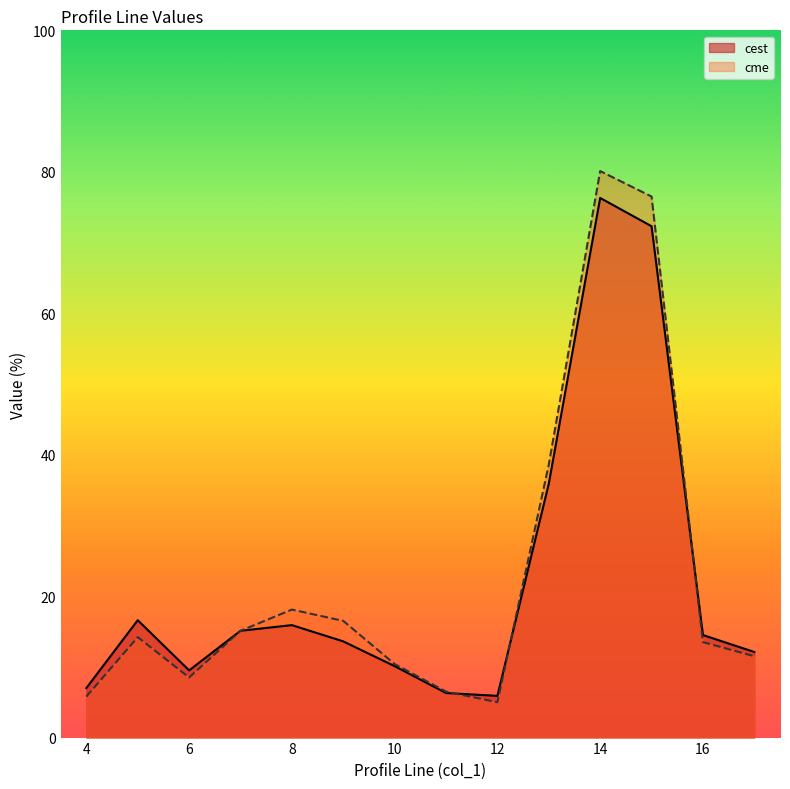

How many lines are shown in the chart?

2